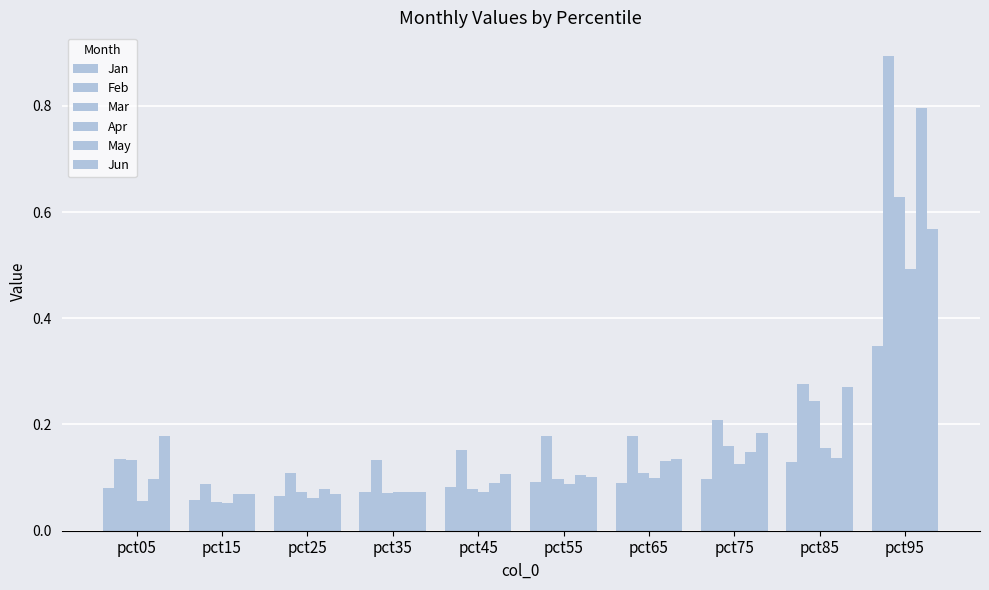

What is the total value across all series at pct95?

3.7